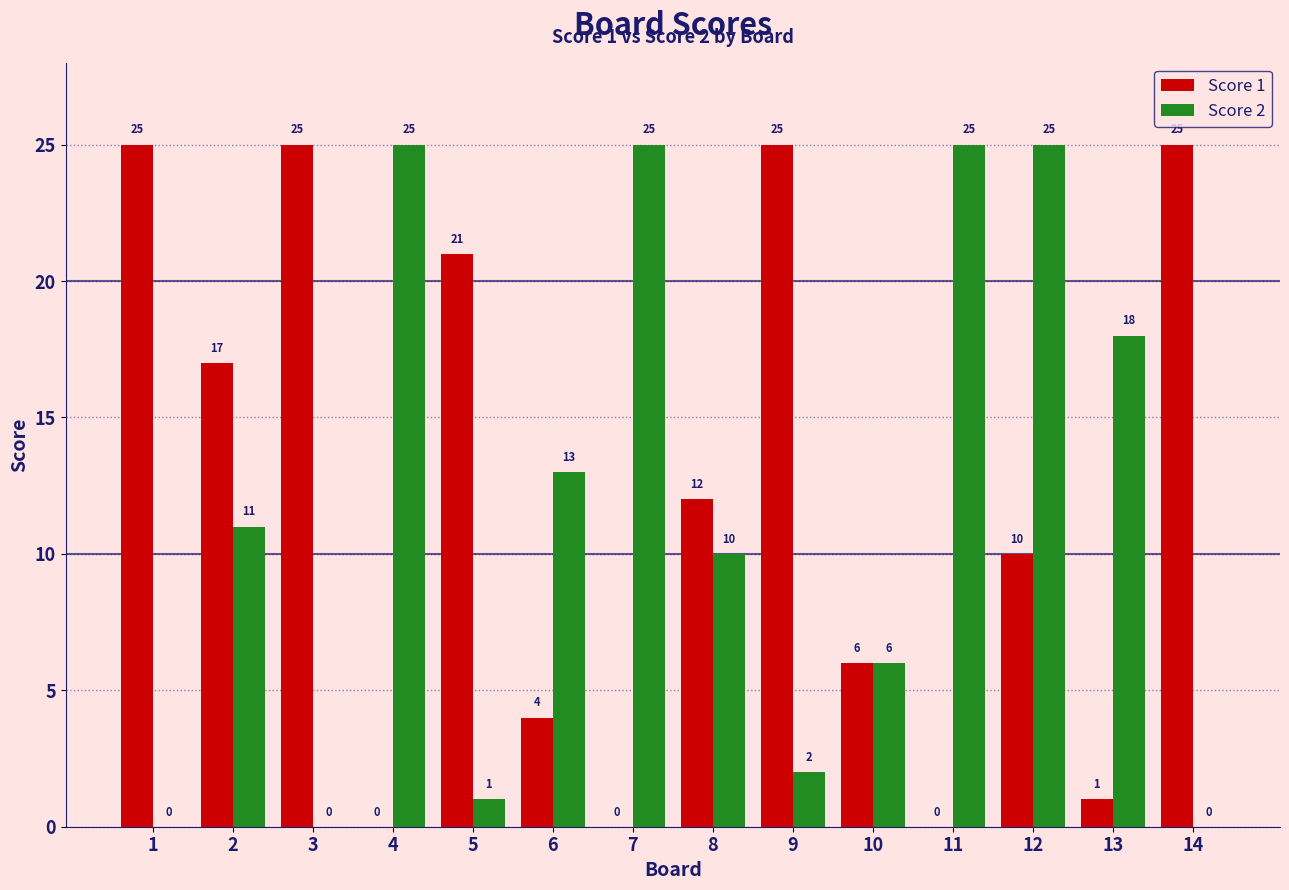

At which category is the sum across all series the highest?

12